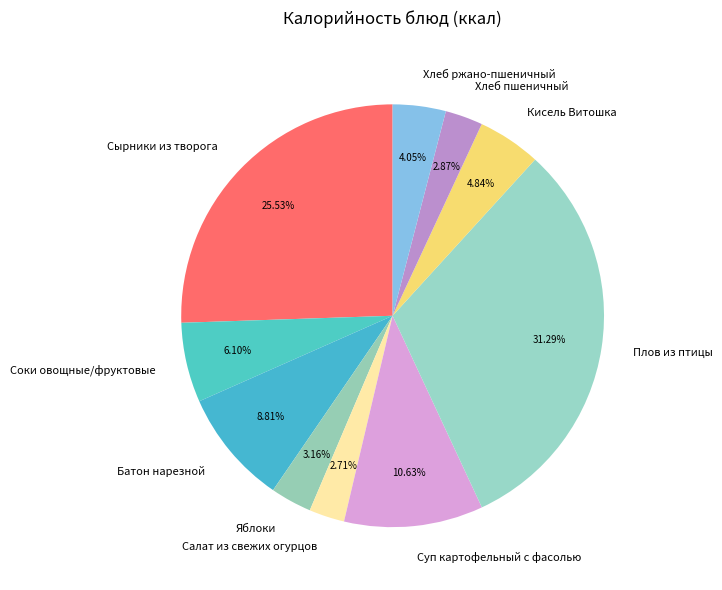

What is the largest slice in the pie chart?

Плов из птицы